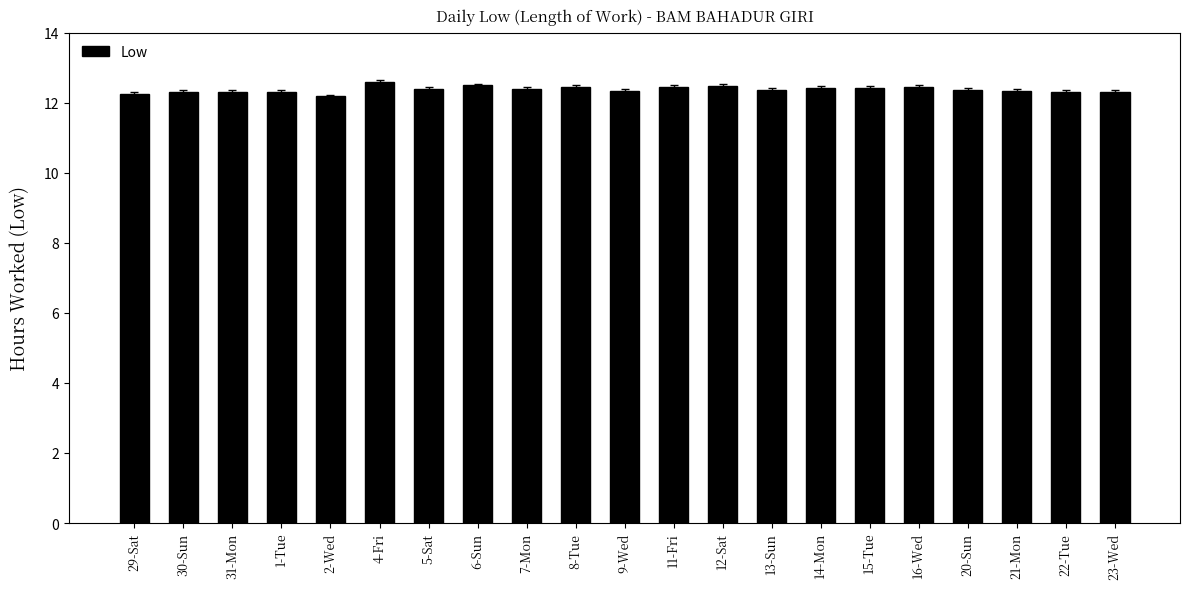

What is the minimum value shown in the chart?

12.2